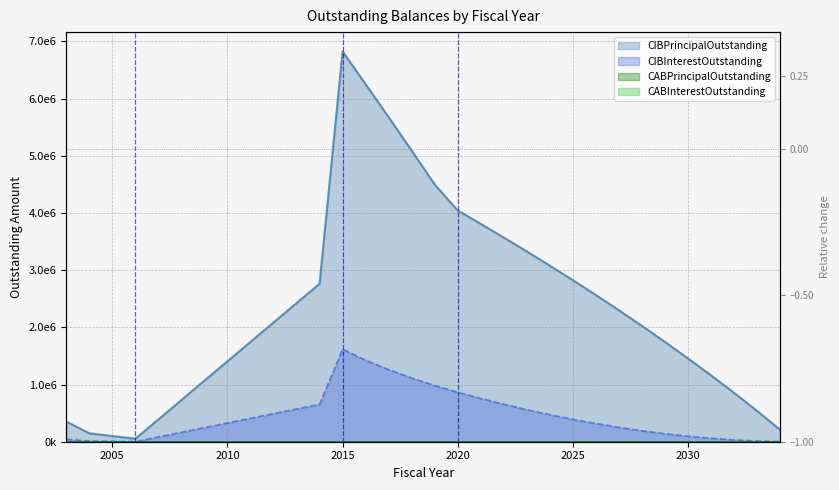

The CIBInterestOutstanding series shows 1838077.0 at 2018. True or false?

False